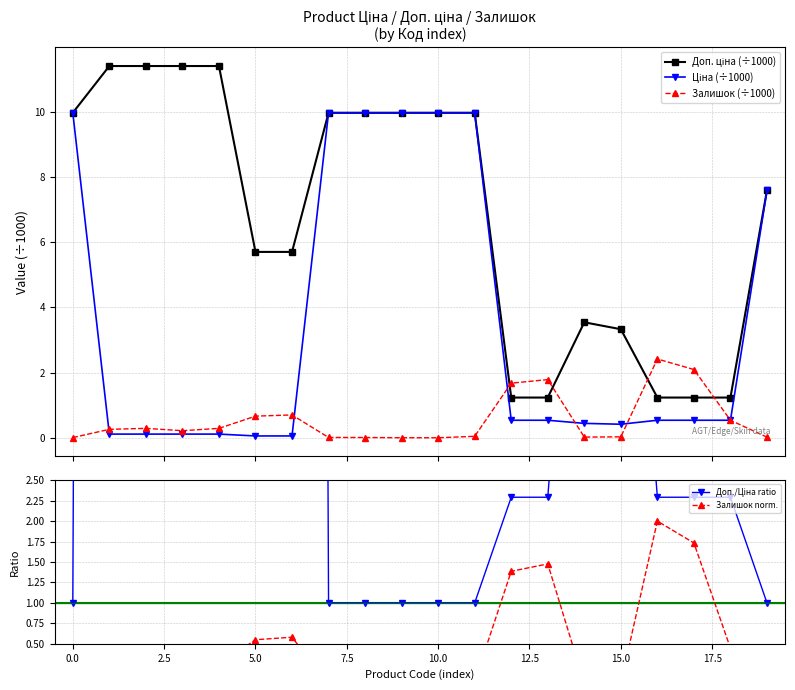

What is the sum of the Залишок norm. values at 17 and 11?

1.8